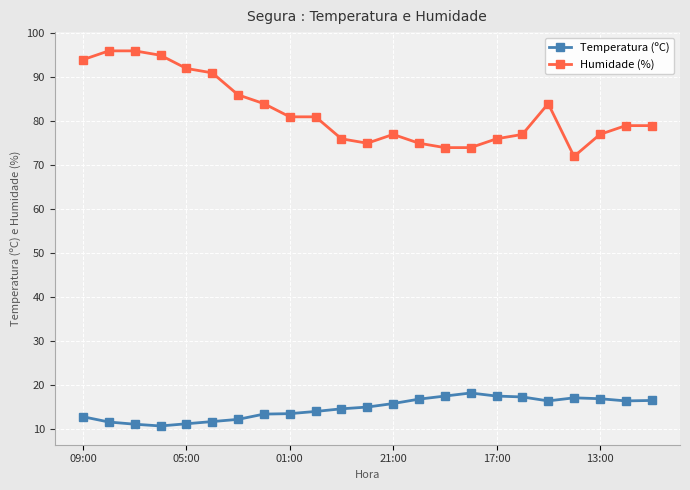

At how many categories does at least one series exceed 30?

23